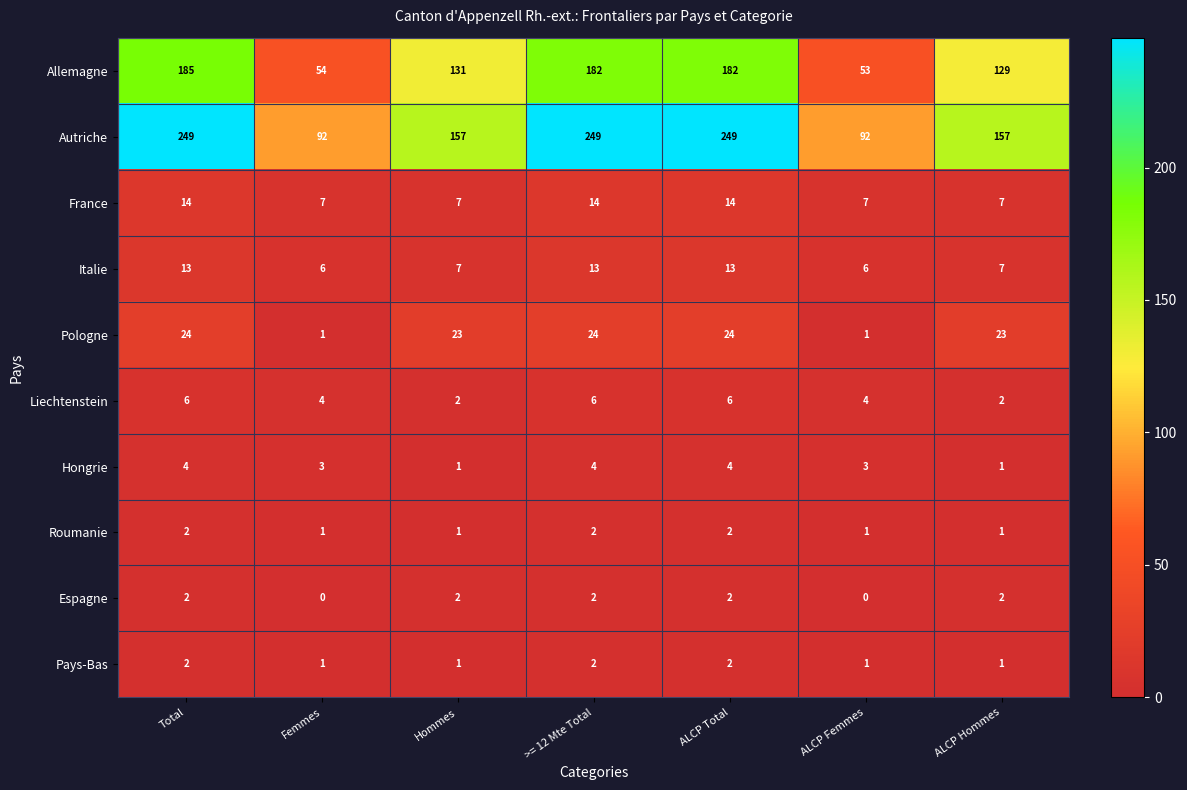

What is the sum of all France values?

70